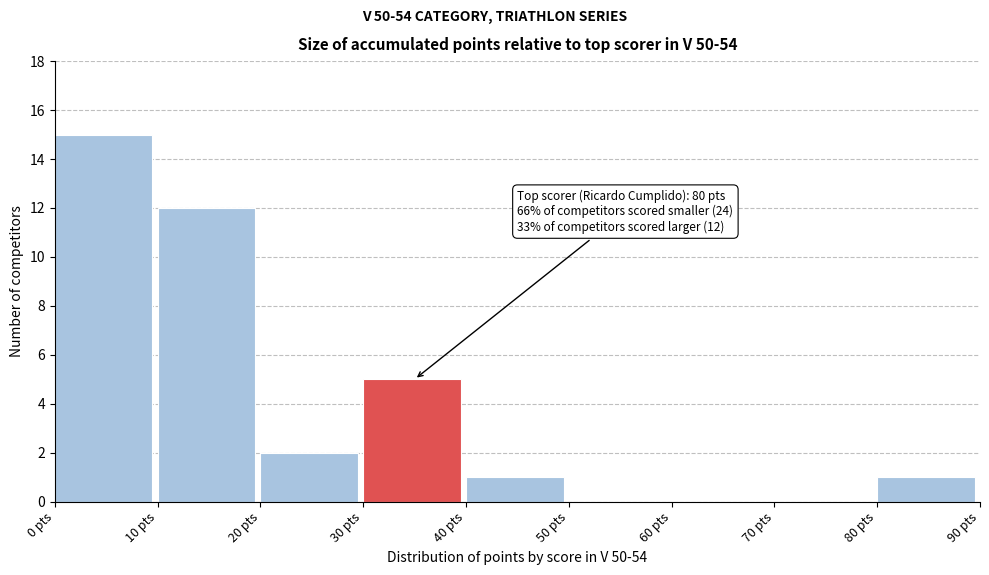

Which range on the x-axis has the tallest bar?

0 to 10